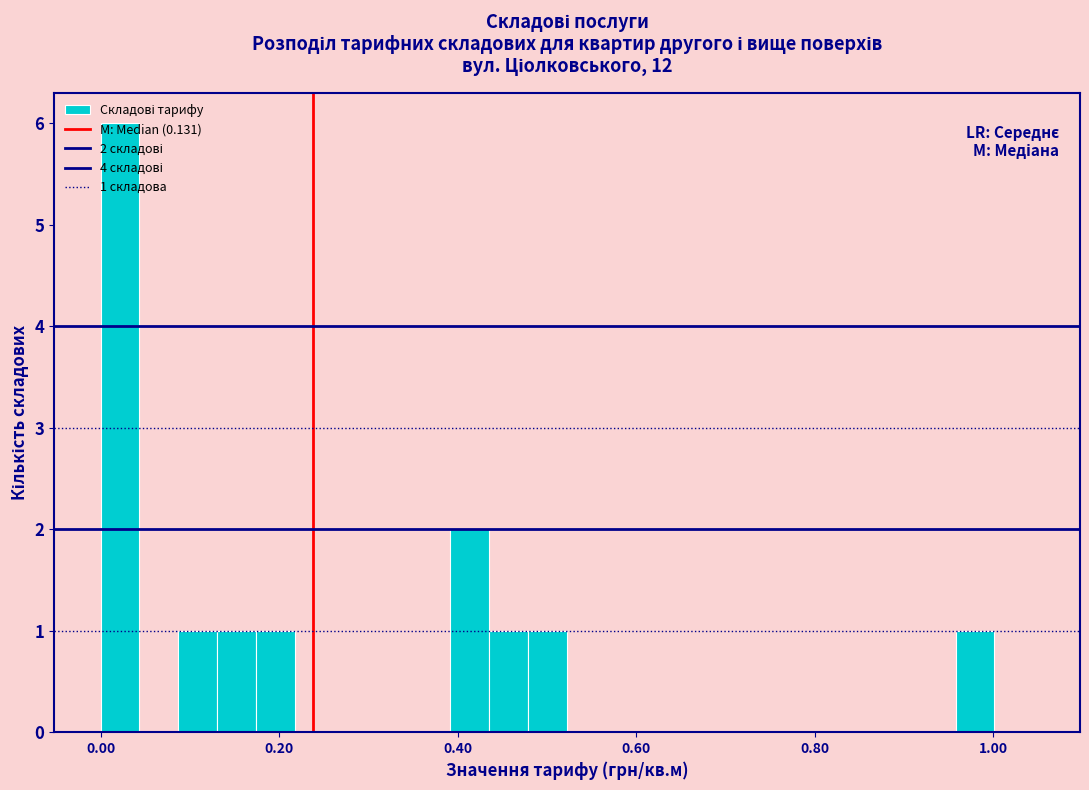

Read against the x-axis, roughly where is the centre of the tallest bar?

0.02